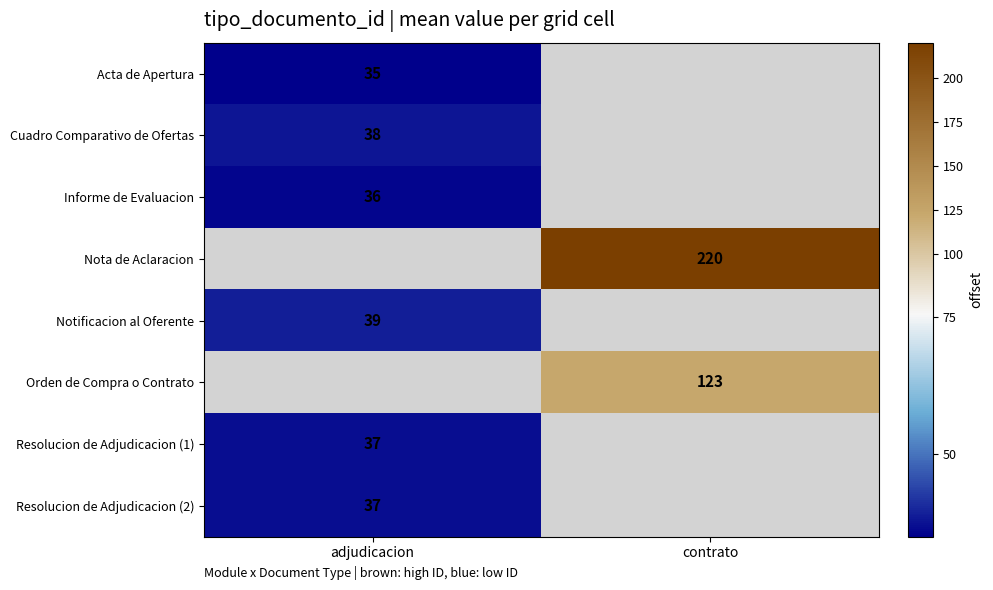

The value of Resolucion de Adjudicacion (2) at adjudicacion is 9. True or false?

False